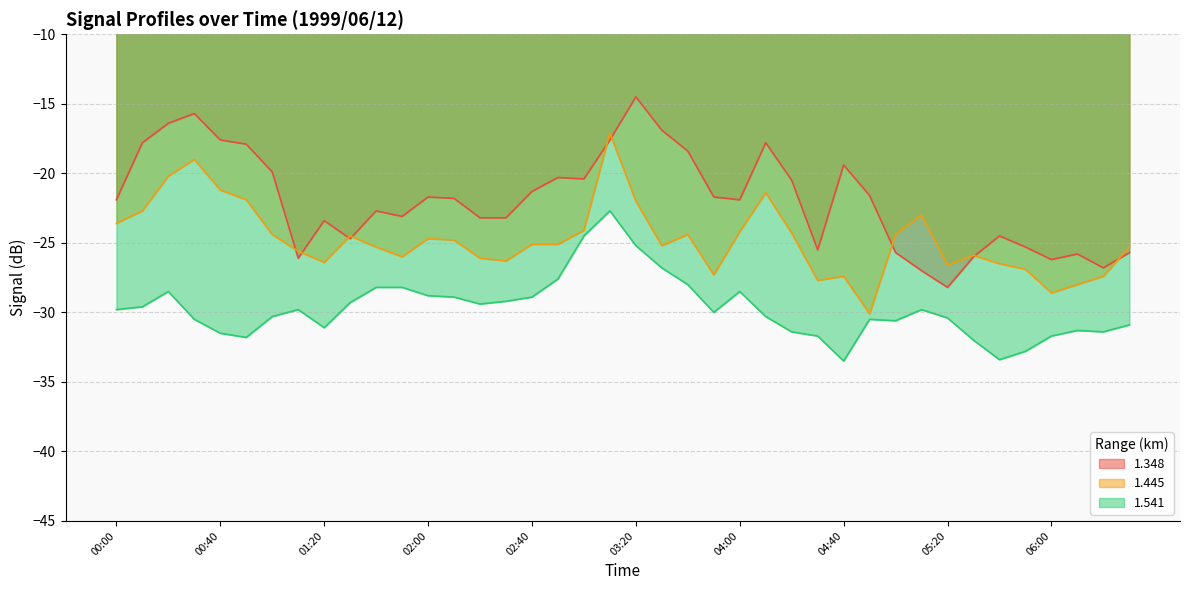

What are all the series names shown in the legend?

1.348, 1.445, 1.541